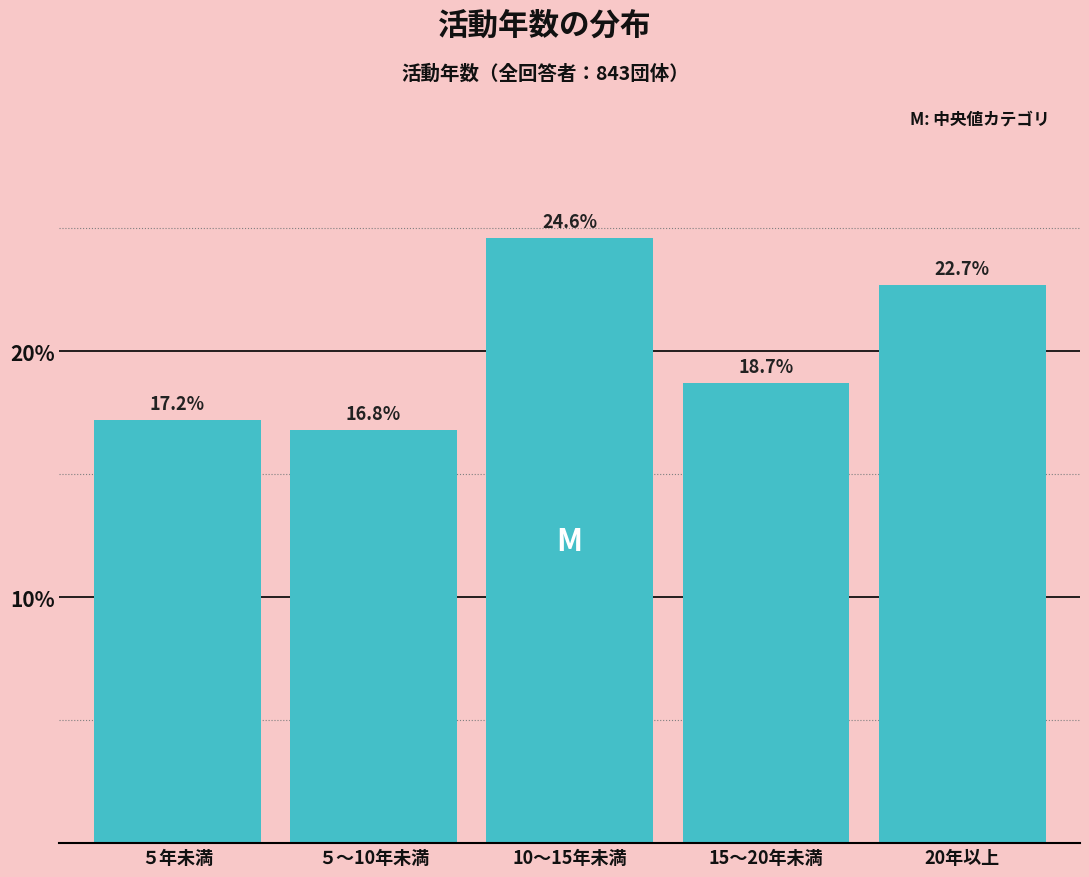

Reading left to right, transcribe all the data shown in this chart.

17.2	16.8	24.6	18.7	22.7